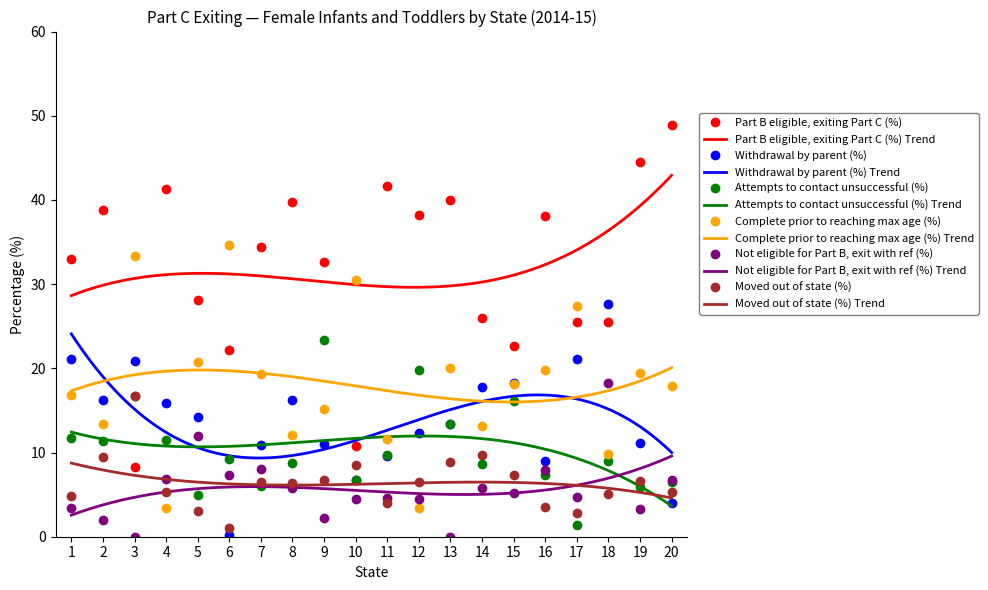

Is the value of Moved out of state (%) at 18 greater than the value of Complete prior to reaching max age (%) at 16?

No